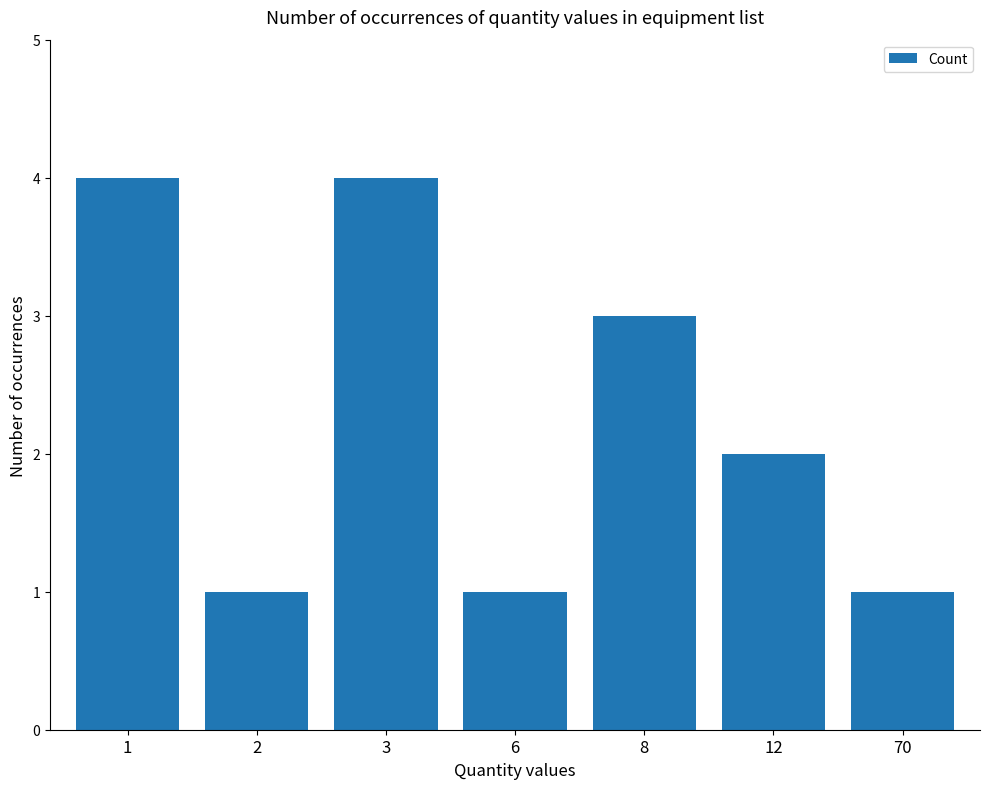

What is the change in value from 3 to 6?

-3